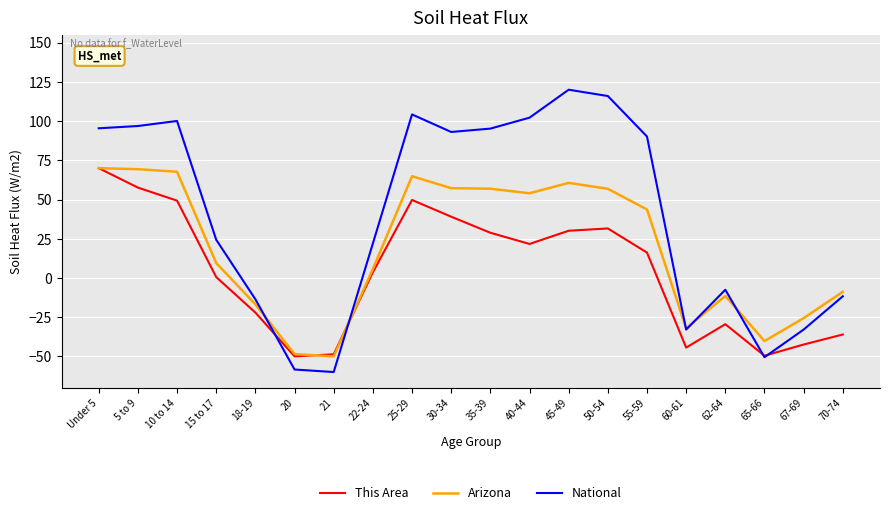

Which category has the highest value in the National series?

45-49